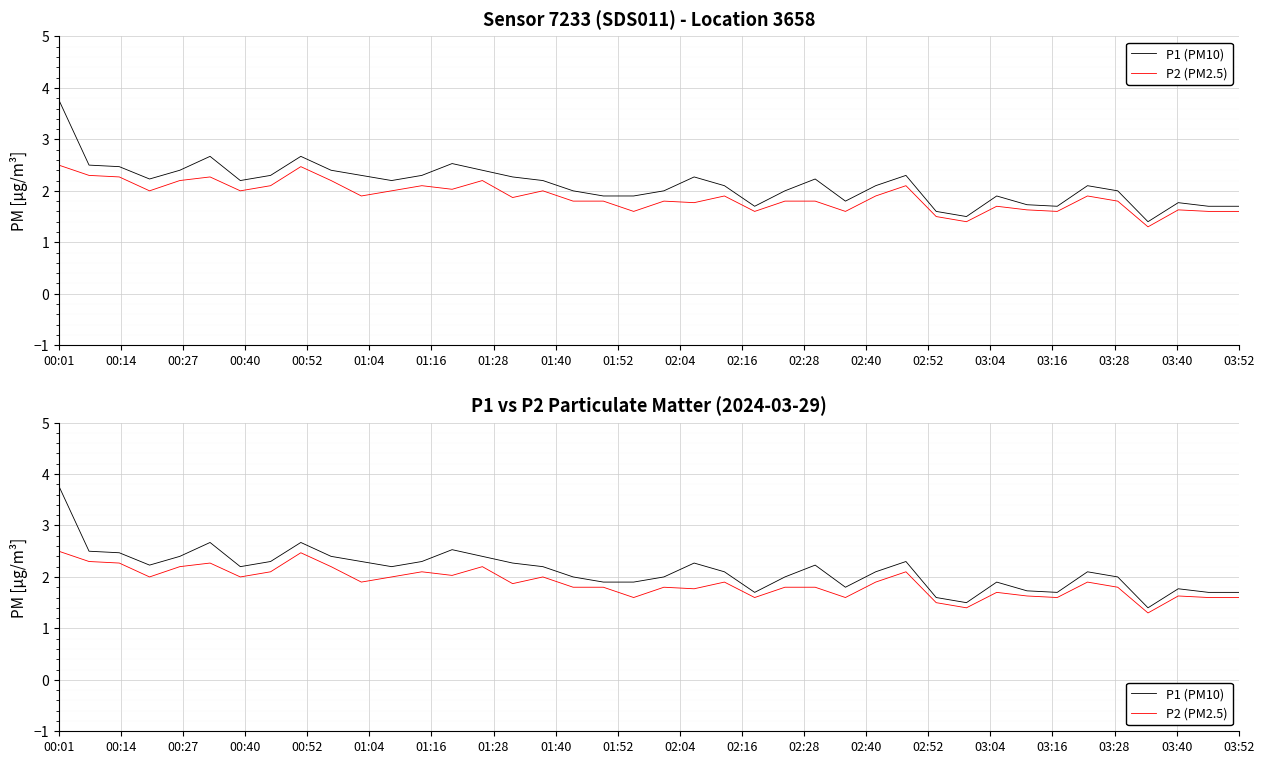

What position from the left is 00:27?

3